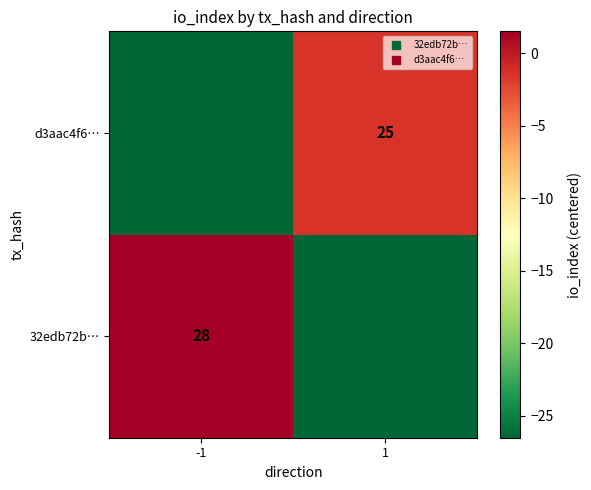

What is the total value across all series at 1?

-28.0